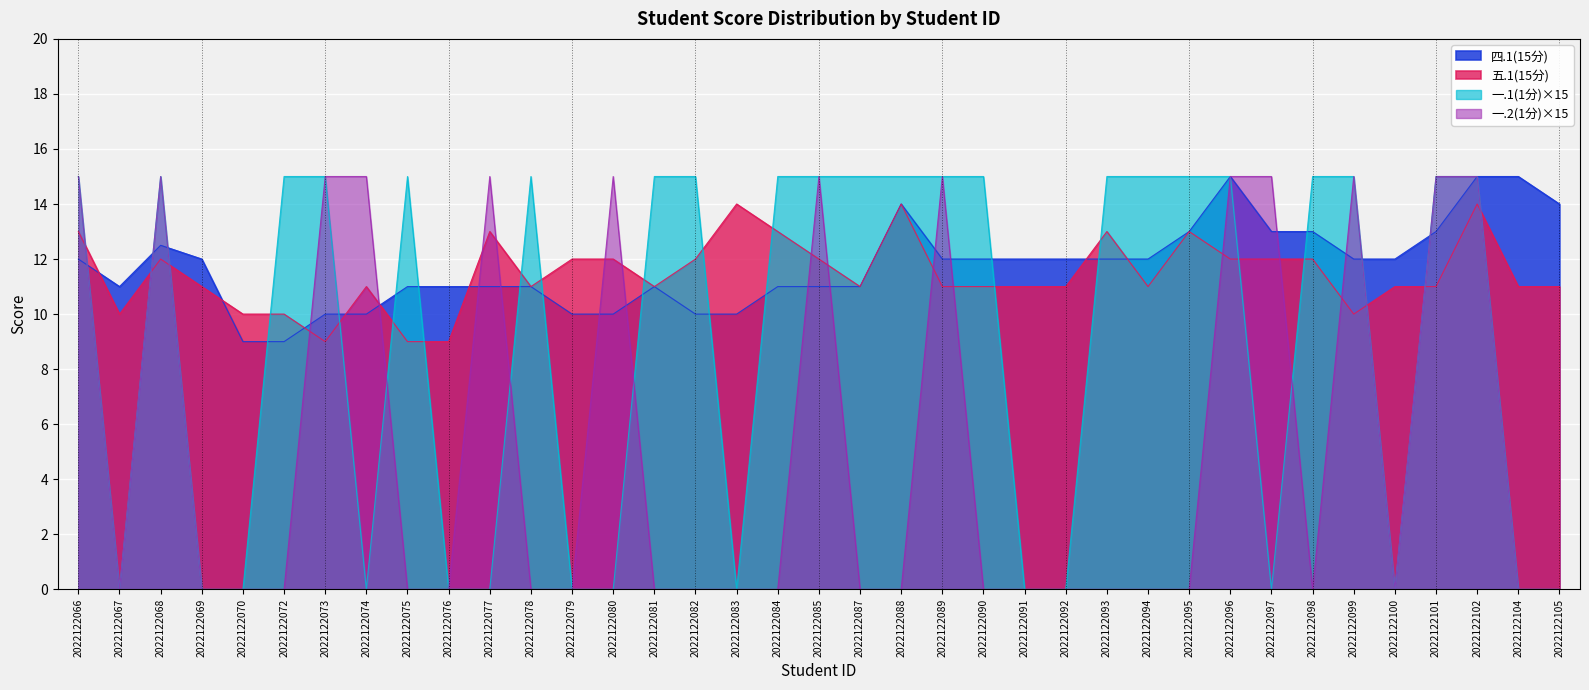

Between which two adjacent categories do 一.1(1分) and 五.1(15分) first intersect?

2022122066 and 2022122067